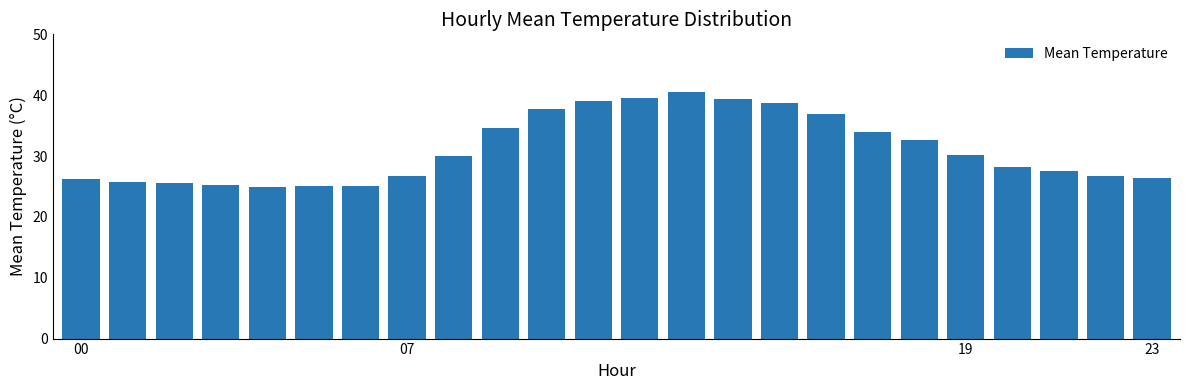

What is the greatest value displayed?

40.6